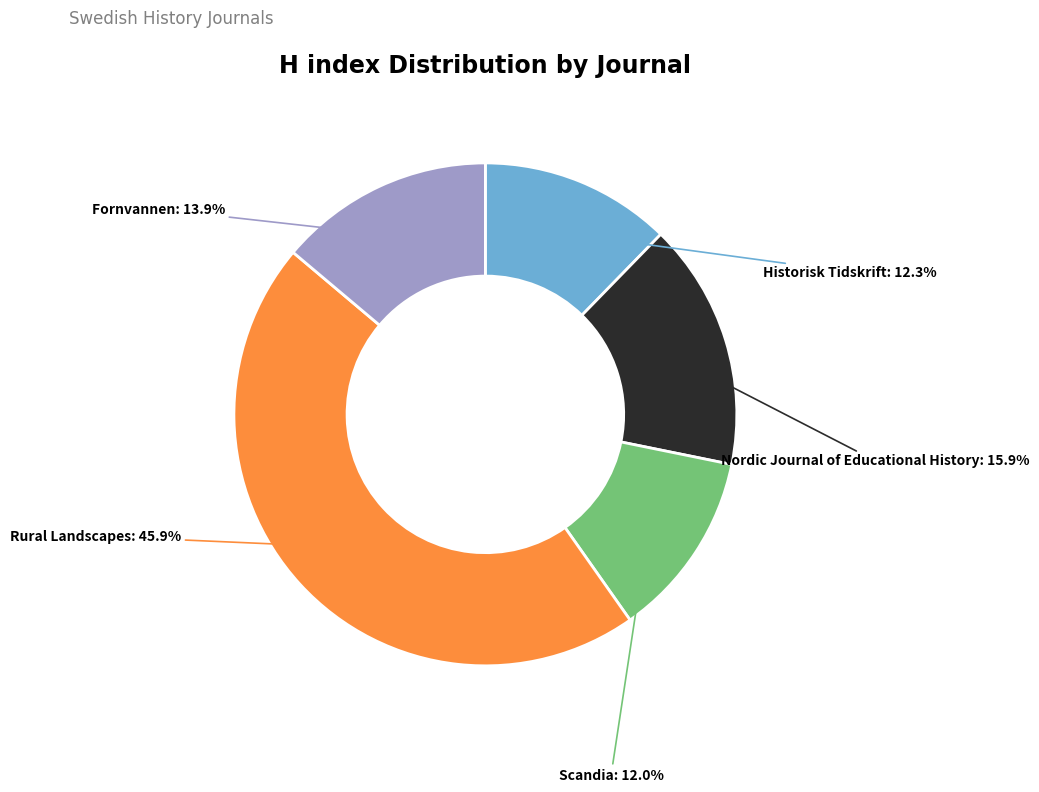

True or false: Scandia accounts for 4% of the total.

False